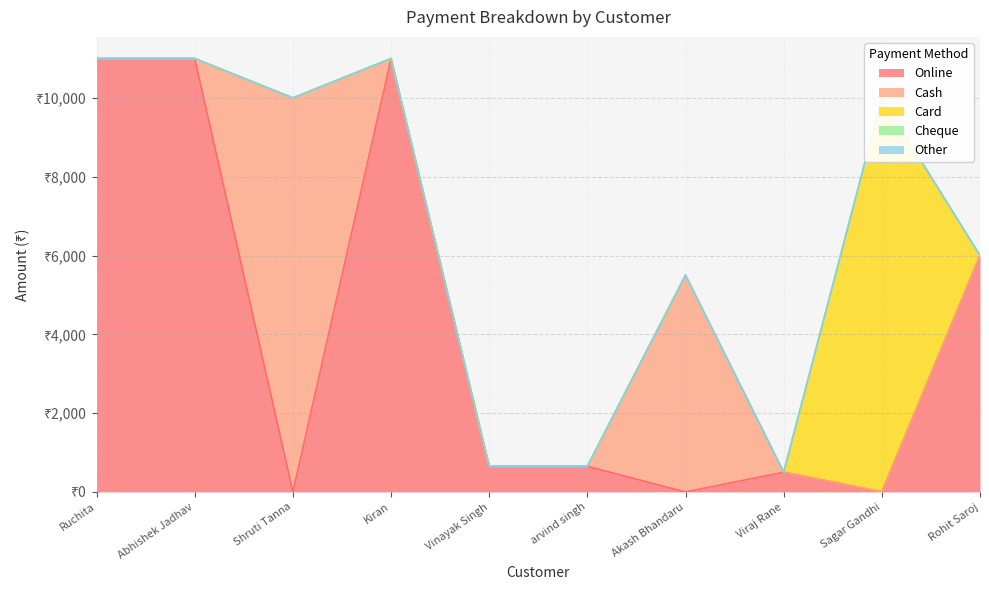

True or false: Cash and Card intersect in this chart.

False